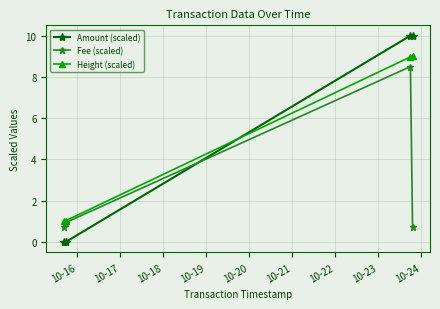

What is the value of the Amount (scaled) point at the 4th from the left?

10.0